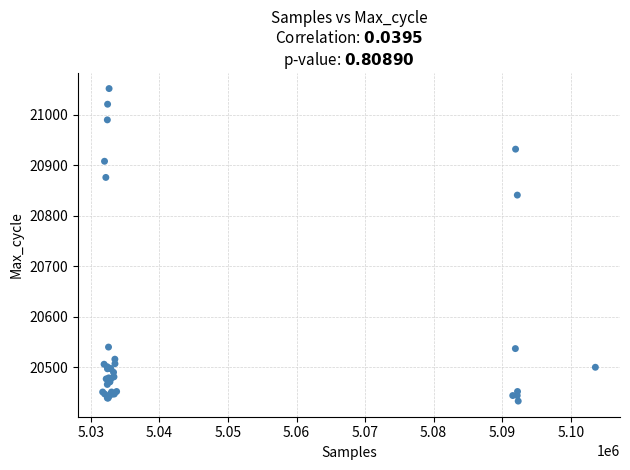

What Y value in the scatter plot is closest to 20742?

20841